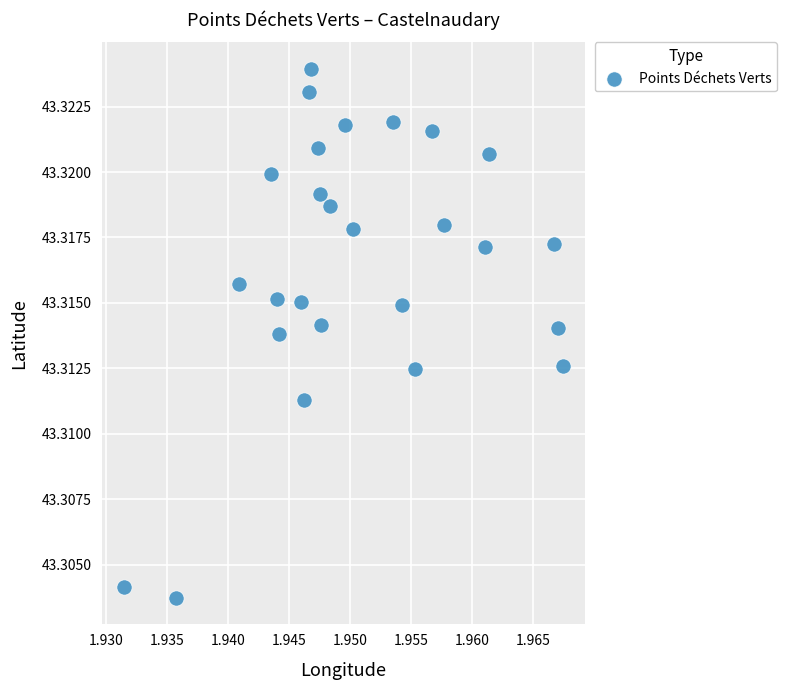

Count the number of points in this scatter plot.

26